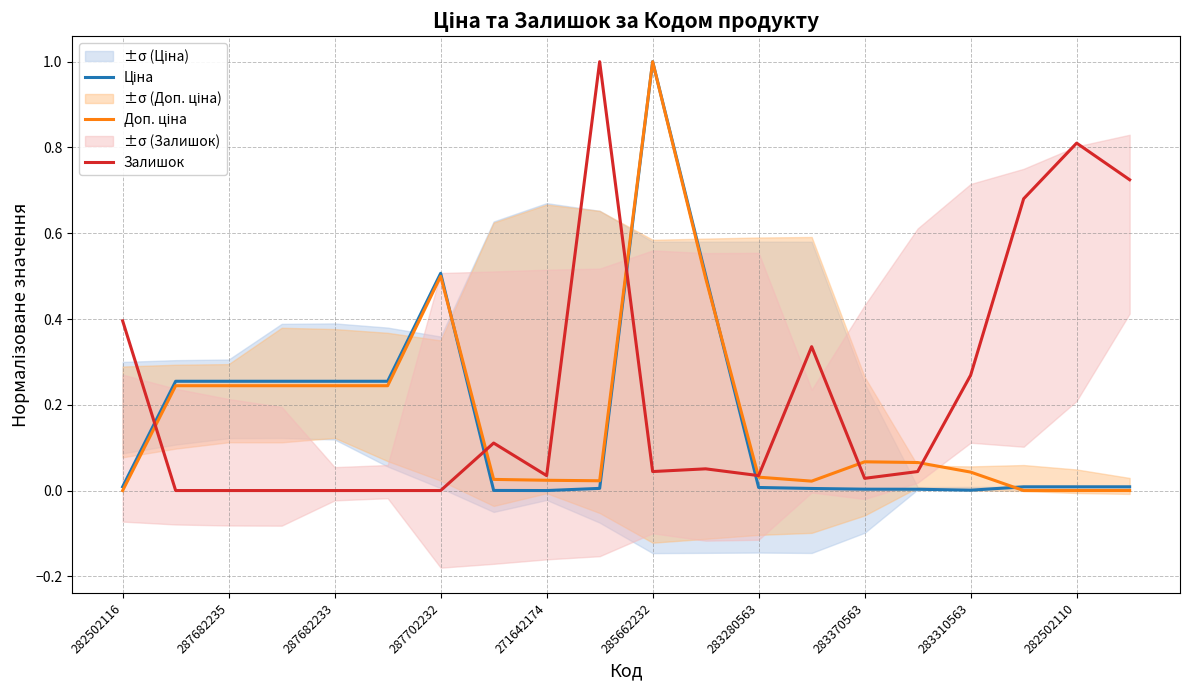

How many distinct data groups are displayed?

3